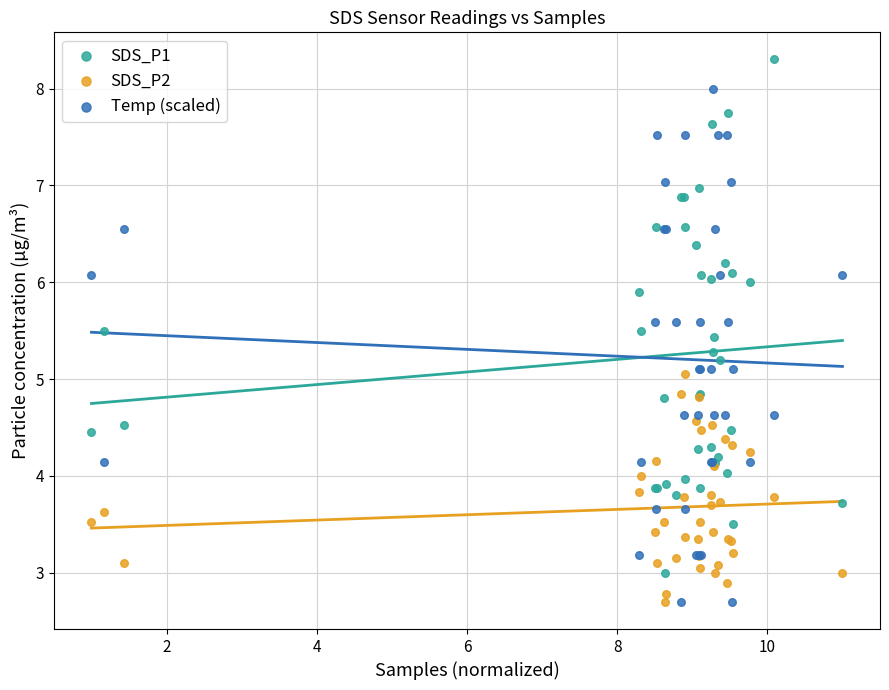

Which series reaches the maximum Y coordinate?

SDS_P1